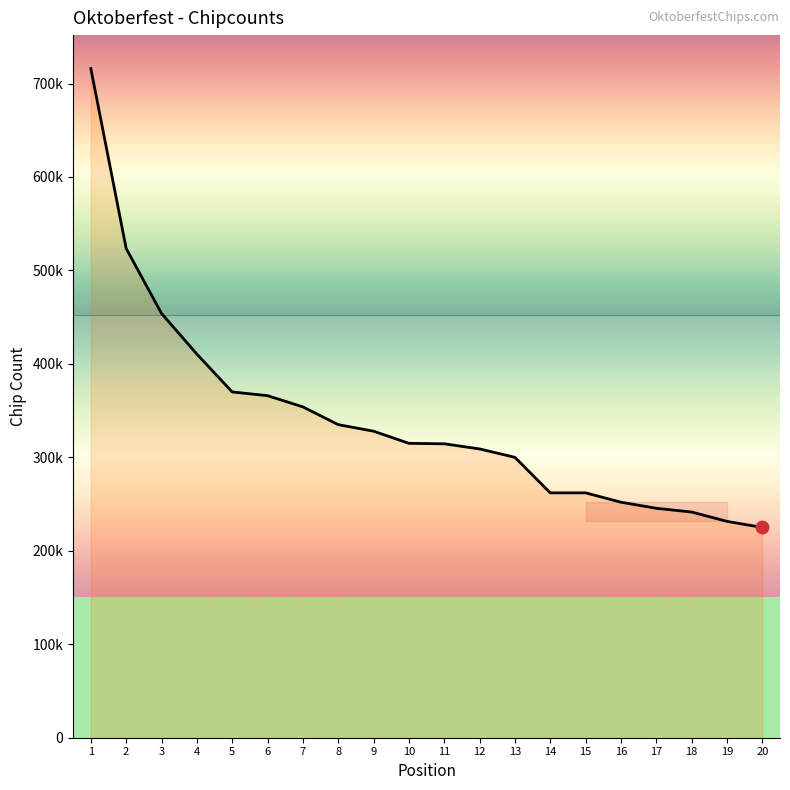

Does the chart display data point markers on the line(s)?

No